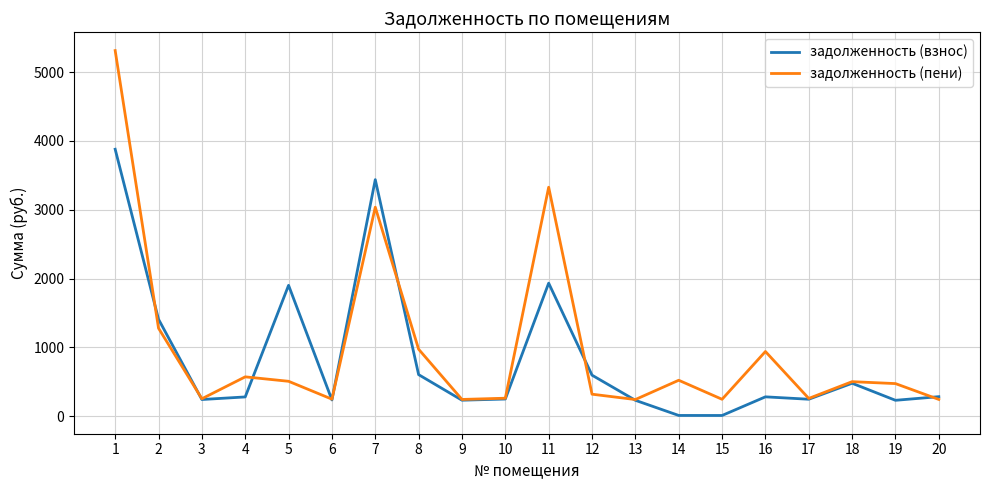

Does the chart display data point markers on the line(s)?

No